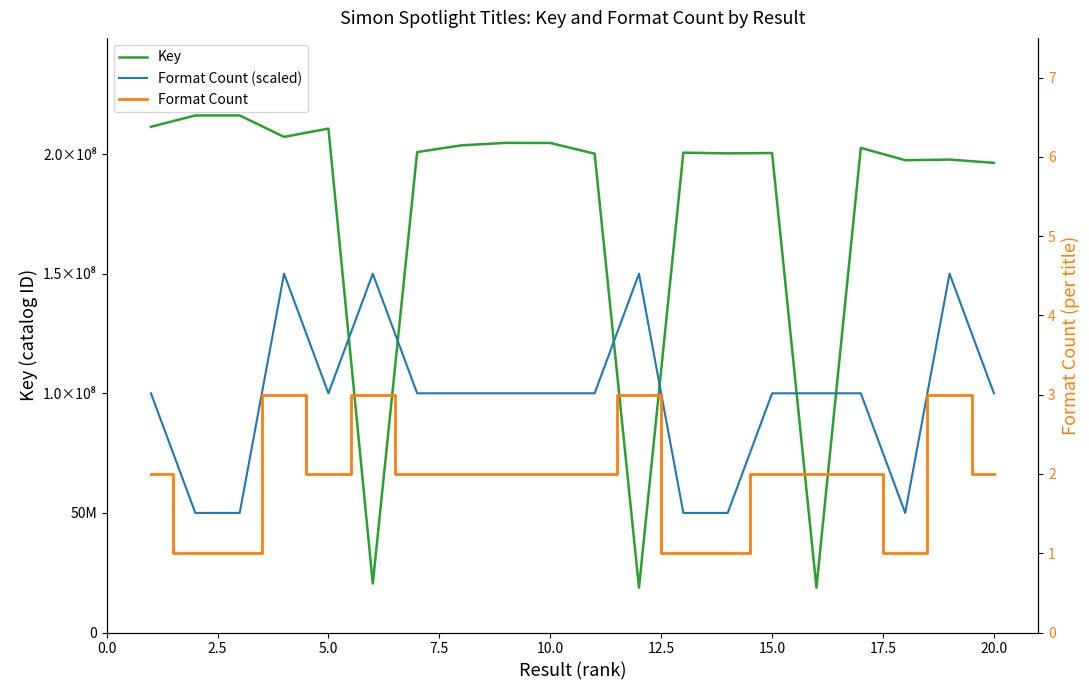

What is the difference between the Key values at 14 and 2.5?

15703404